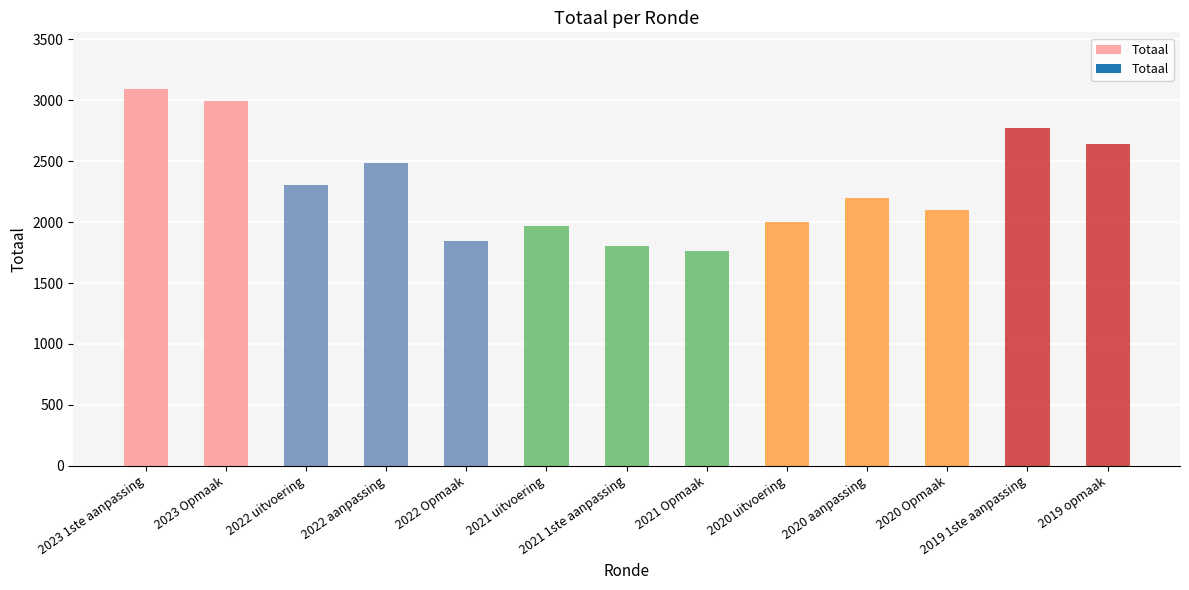

List the labels in order of value, largest first.

2023 1ste aanpassing, 2023 Opmaak, 2019 1ste aanpassing, 2019 opmaak, 2022 aanpassing, 2022 uitvoering, 2020 aanpassing, 2020 Opmaak, 2020 uitvoering, 2021 uitvoering, 2022 Opmaak, 2021 1ste aanpassing, 2021 Opmaak